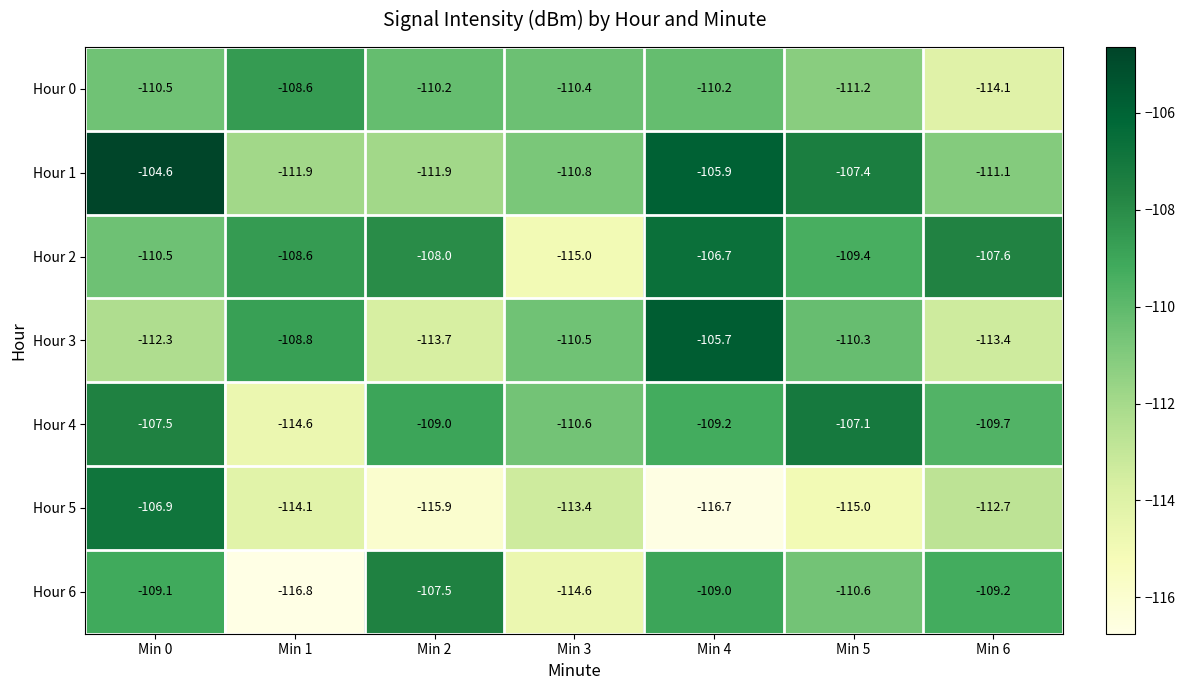

What is the difference between the highest and lowest values at Min 6?

6.5